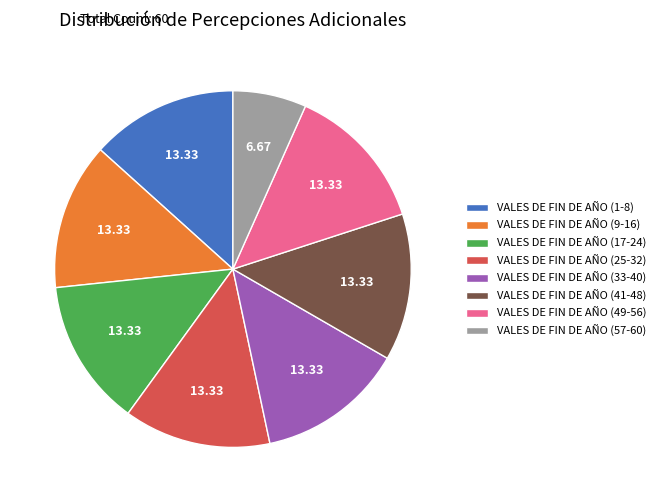

What is the ratio of the value at VALES DE FIN DE AÑO (9-16) to the value at VALES DE FIN DE AÑO (17-24)?

1.0